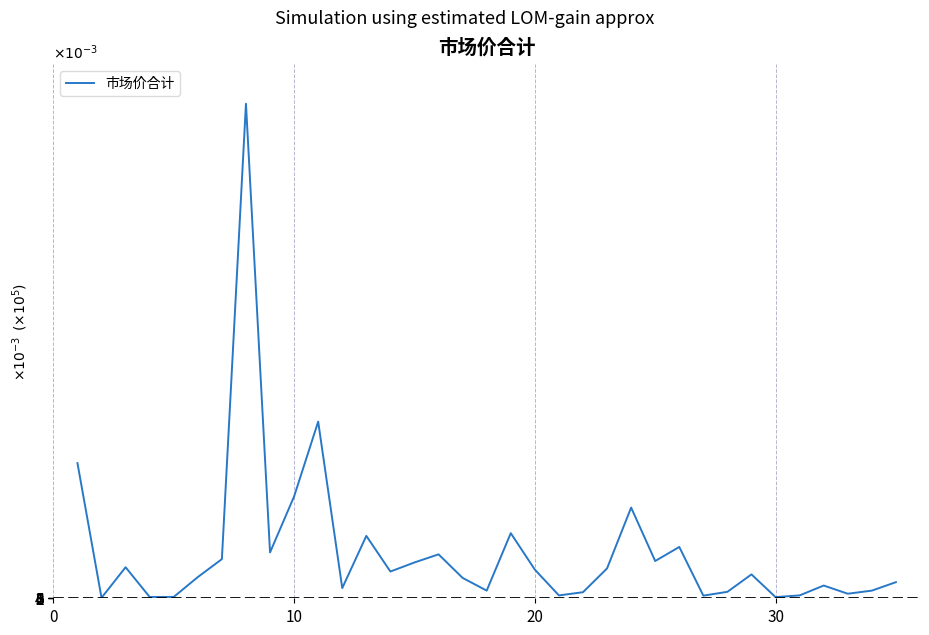

At which label is the value closest to 3?

10